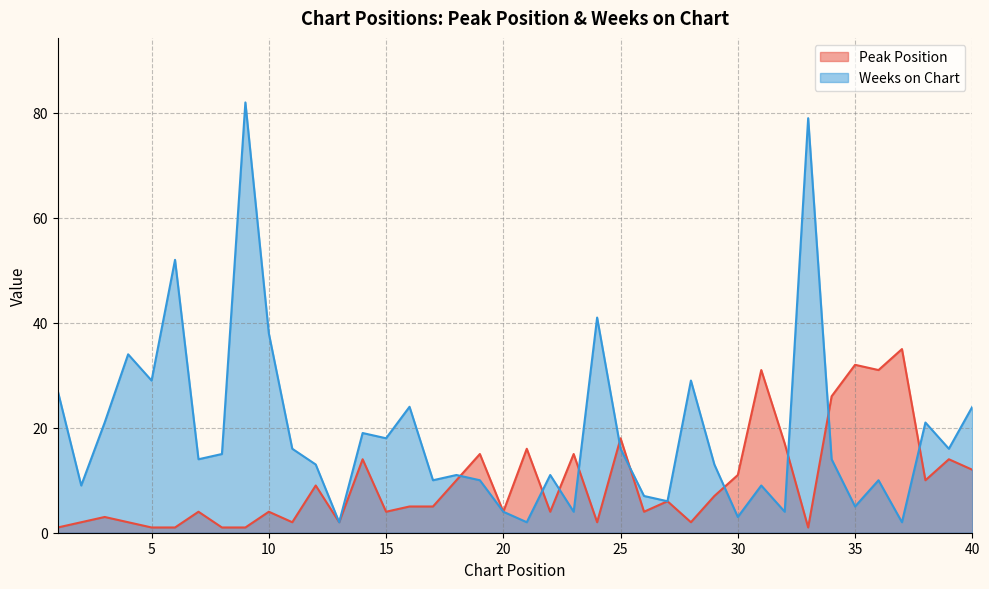

What is the value of the Peak Position point at the 10th from the left?

4